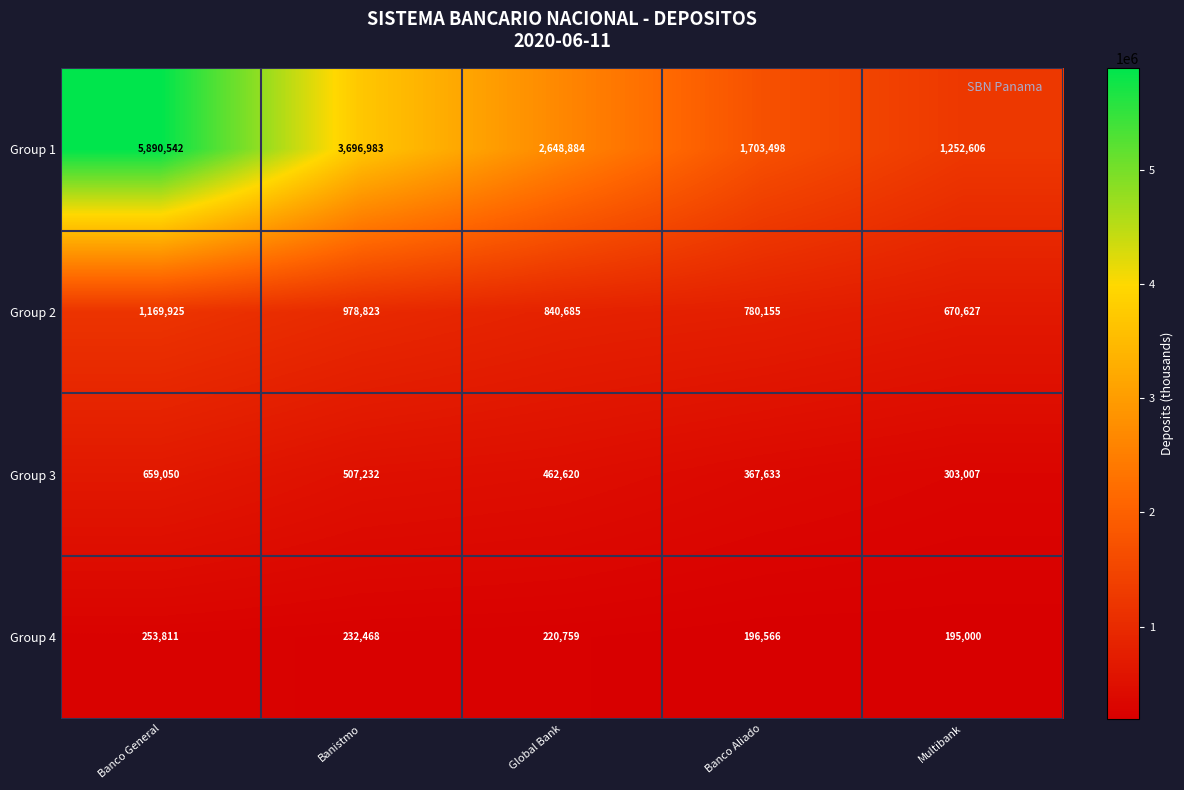

What is the difference between the highest and lowest values at Global Bank?

2428125